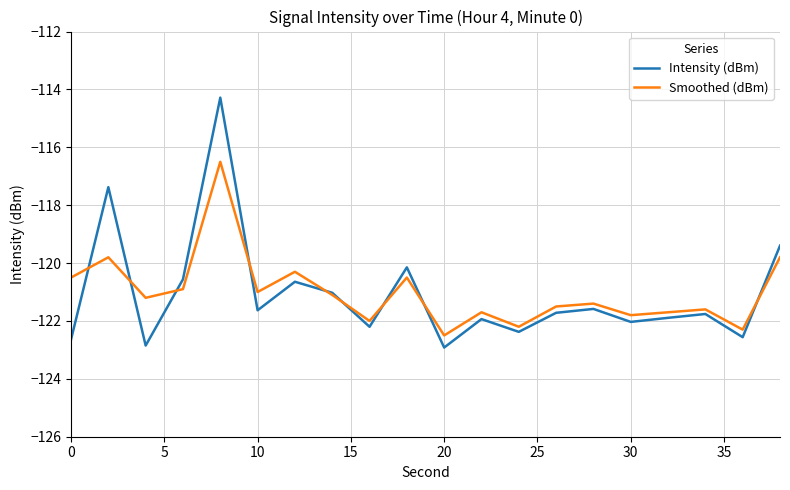

Does the chart have visible grid lines?

Yes